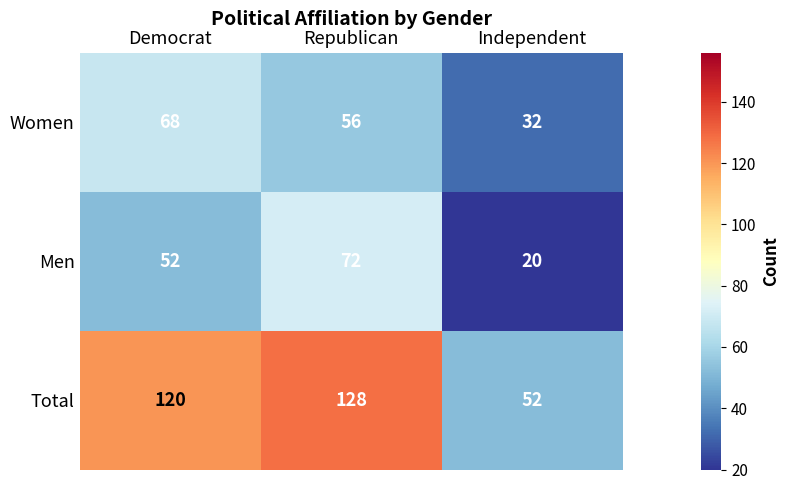

What is the minimum value for Women?

32